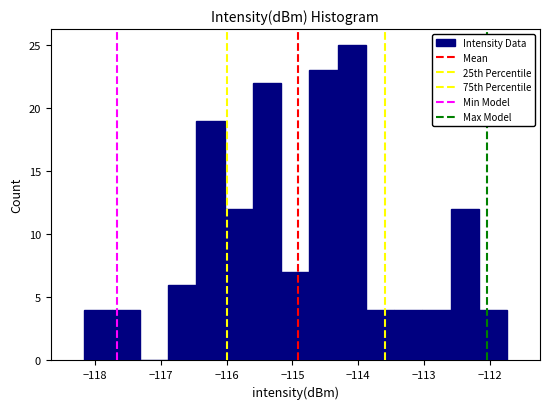

How tall is the bar that spans -116.9 to -116.5 on the x-axis? Neither the bar edges nor the heights are printed on the chart, so give them approximately, as read against the axes.

6